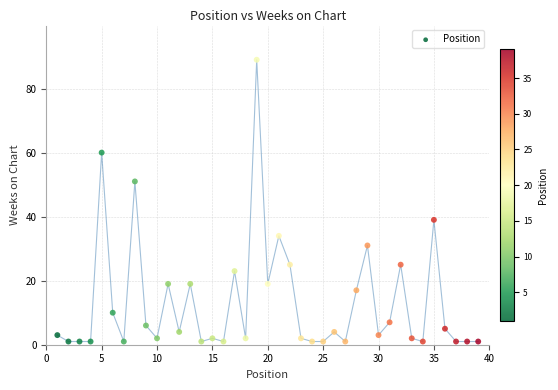

What is the range of X values (max minus min)?

38